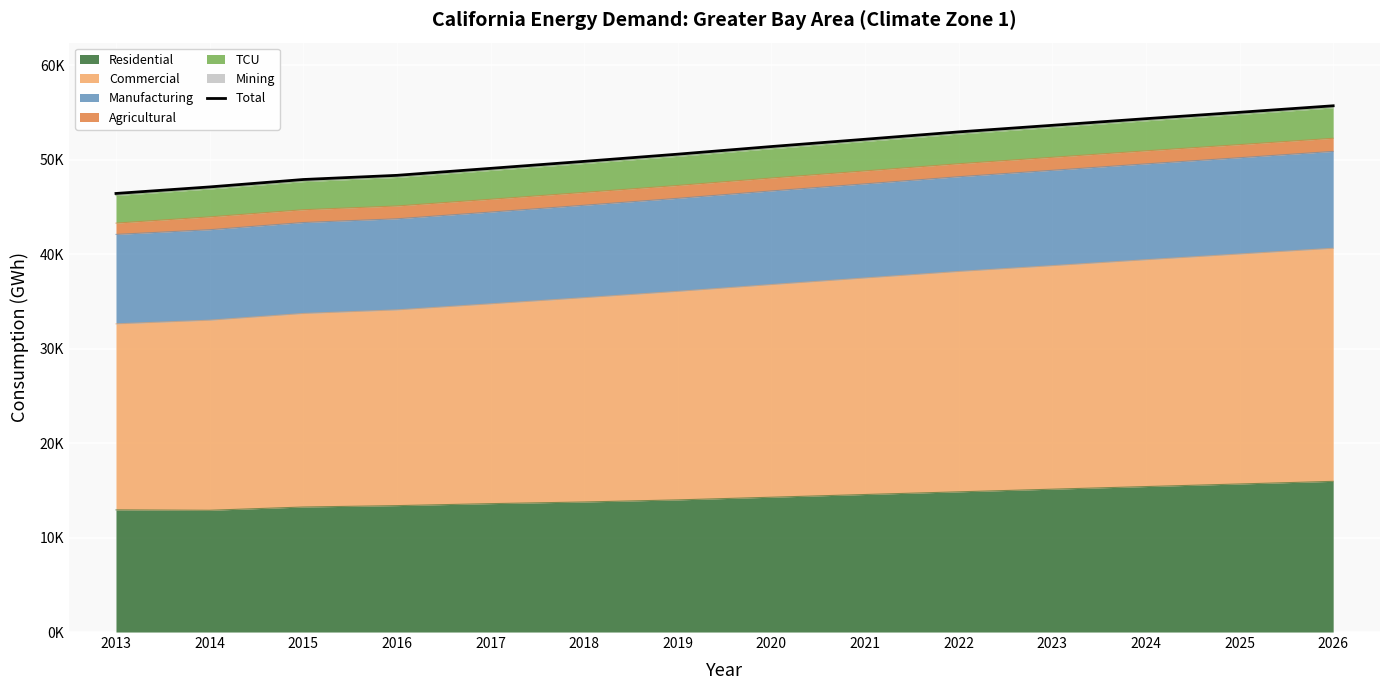

Where does the data first go above 51393?

2020